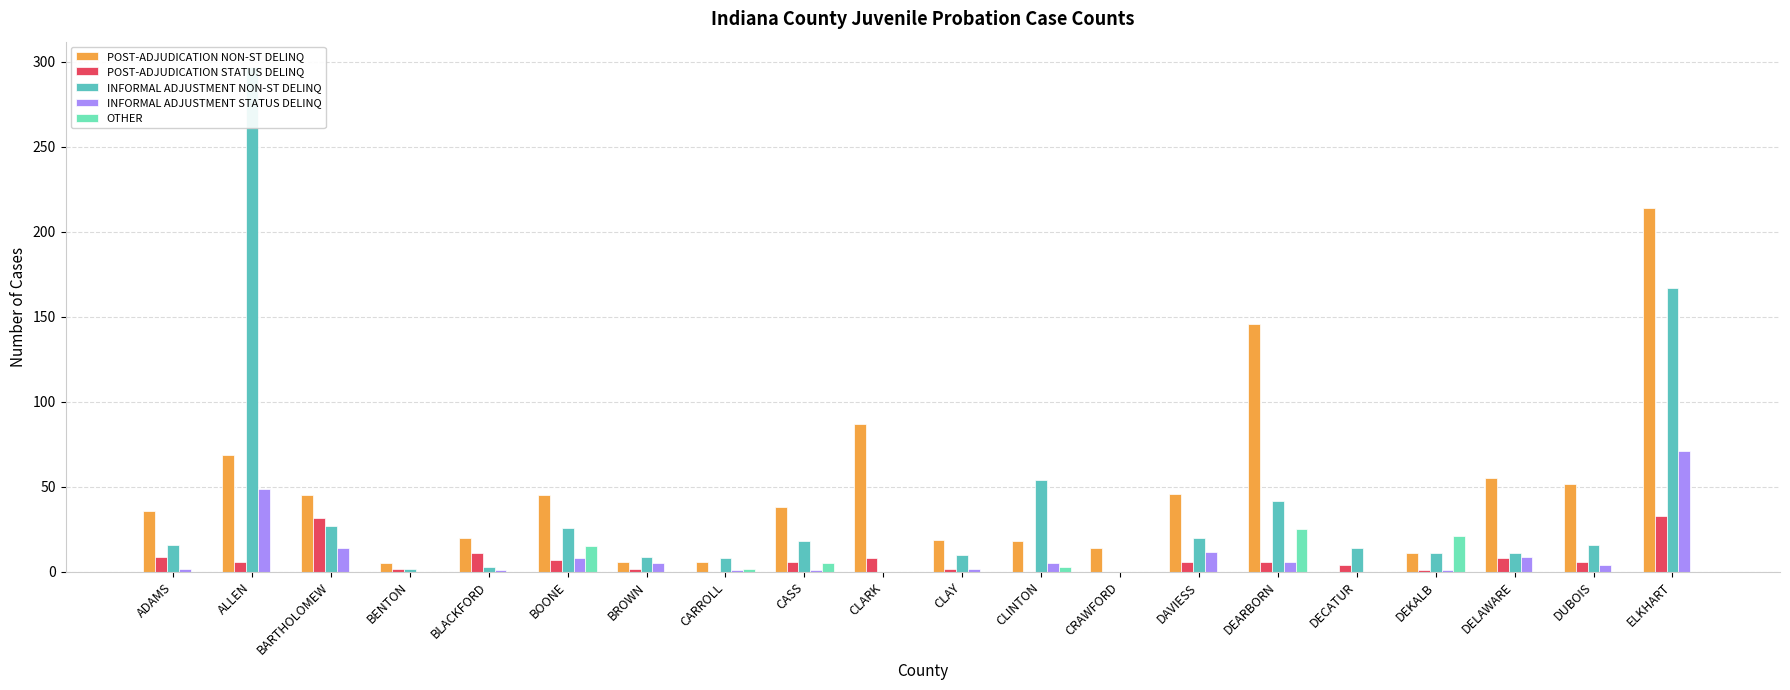

The value of POST-ADJUDICATION NON-ST DELINQ at BARTHOLOMEW is 45. True or false?

True